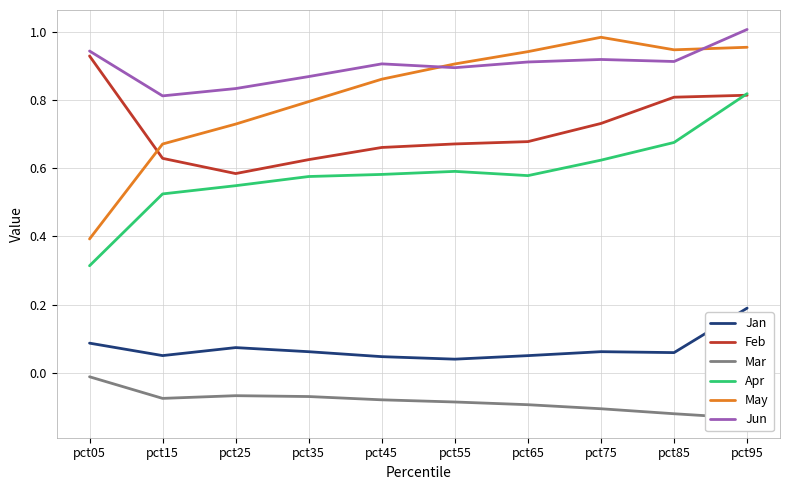

What is the minimum value for May?

0.4